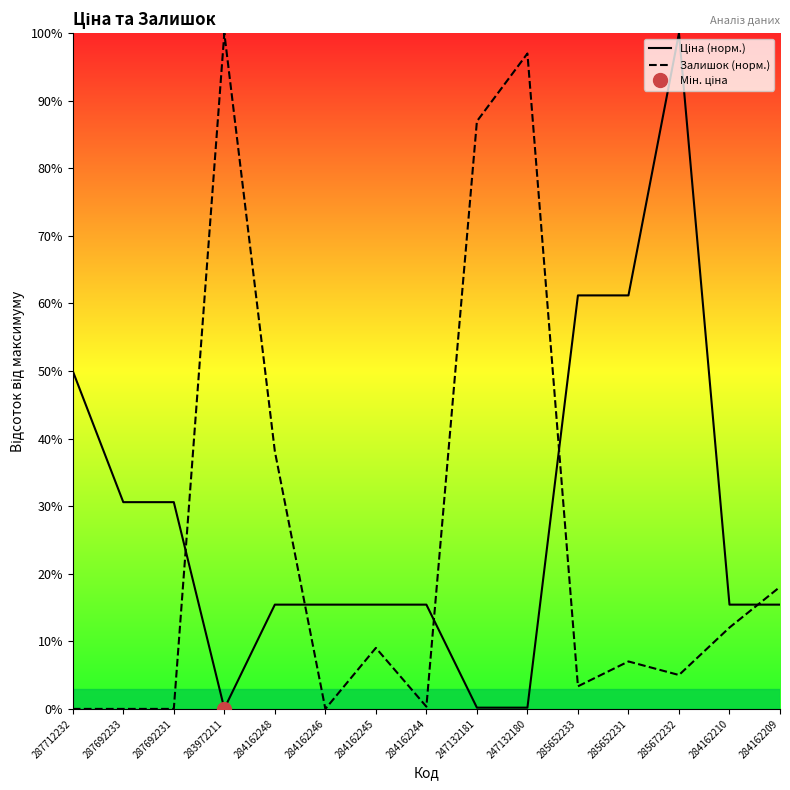

Which has a higher value, 287712232 or 284162245?

287712232